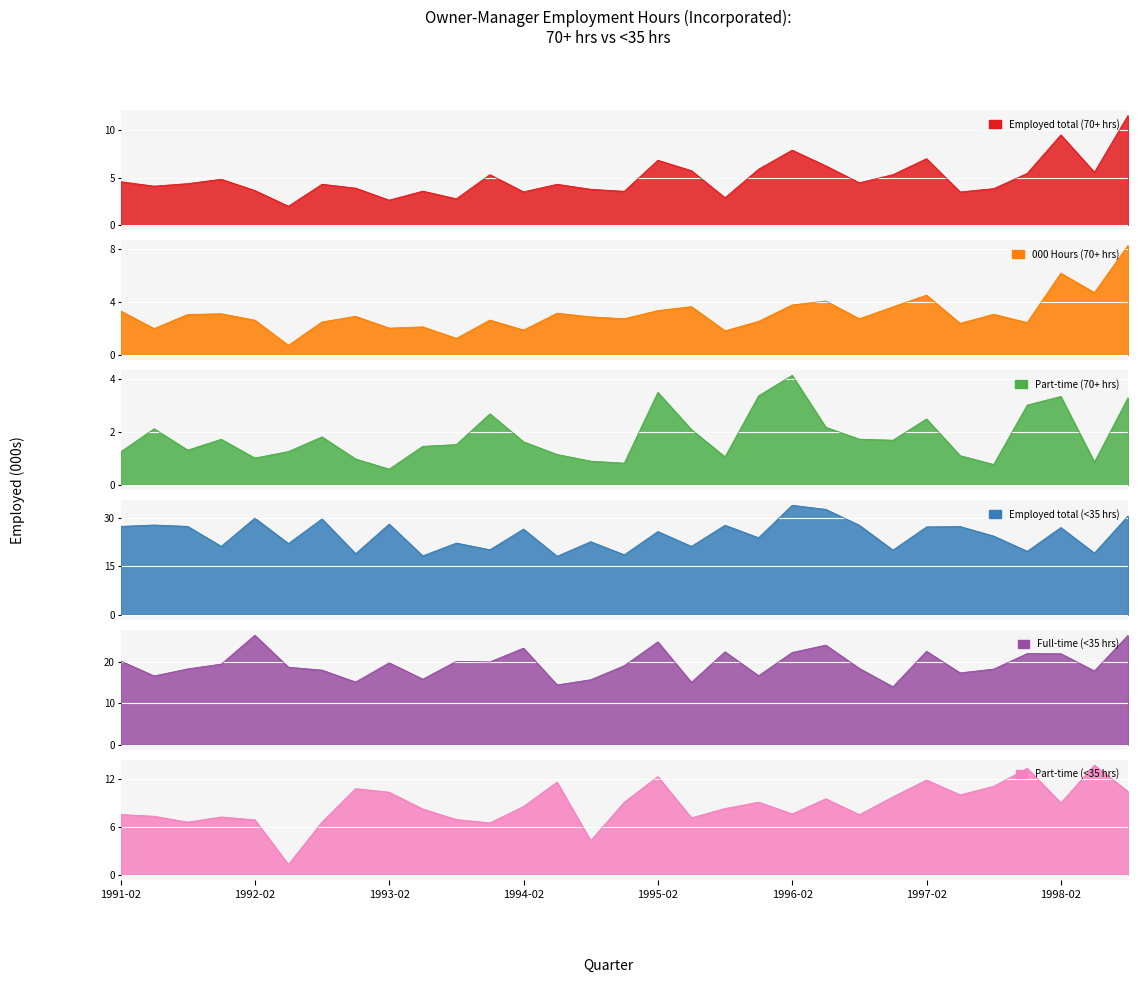

Which series has the widest spread of values?

Employed total (<35 hrs)